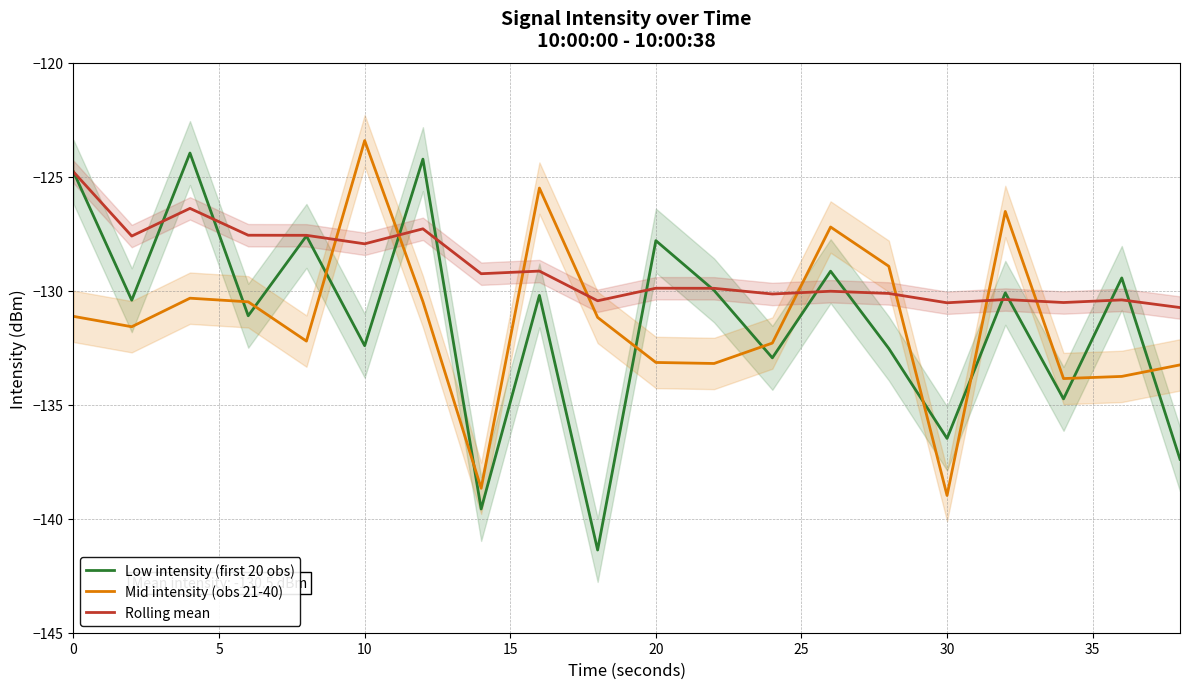

The Low intensity (first 20 obs) series shows -132.4 at 10. True or false?

True